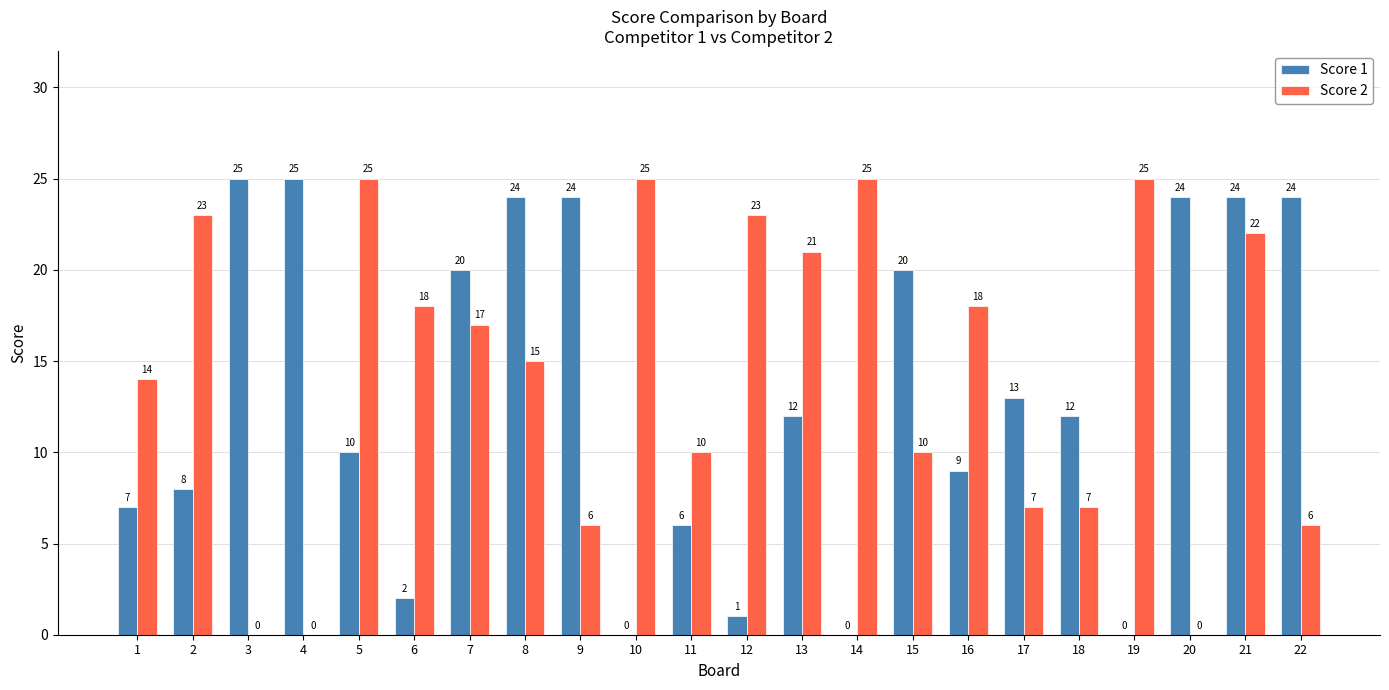

Which series changed the most between 16 and 22?

Score 1